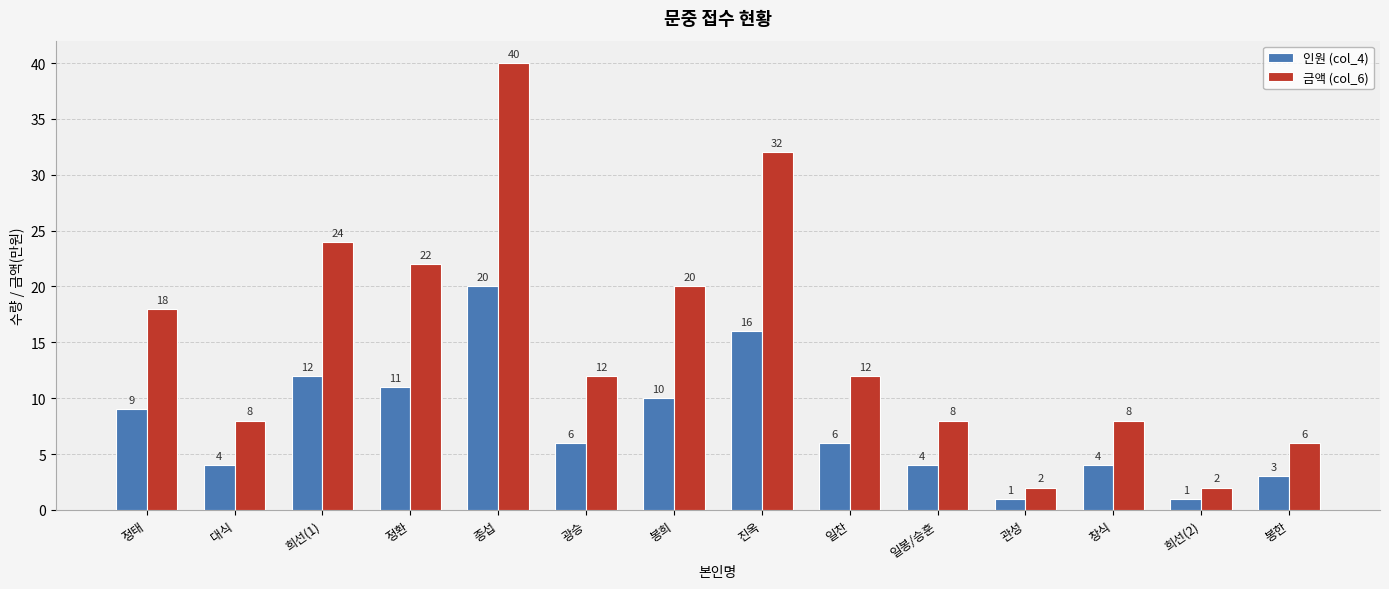

Which series has the largest total across all categories?

금액 (col_6)